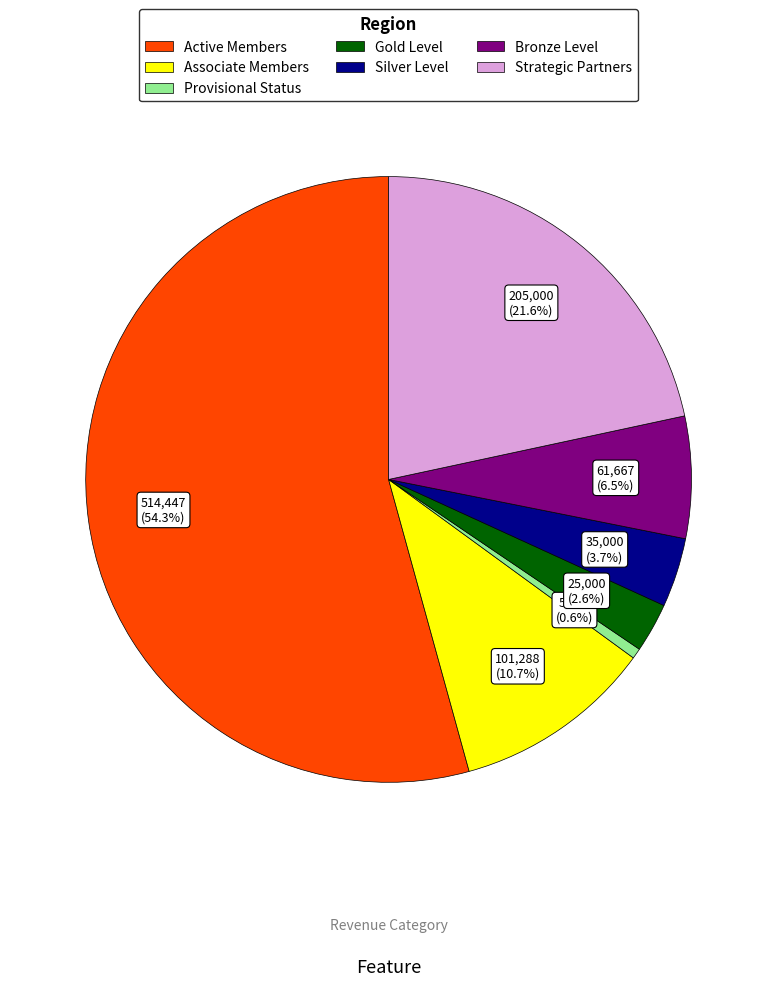

To the nearest percent, what is the difference between the largest and smallest slice percentages?

54%